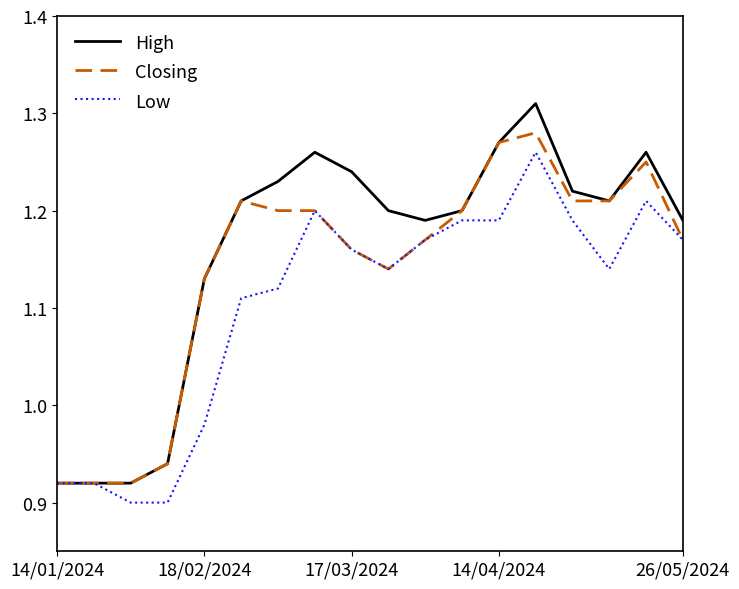

Rank the series by their average value, from highest to lowest.

High, Closing, Low